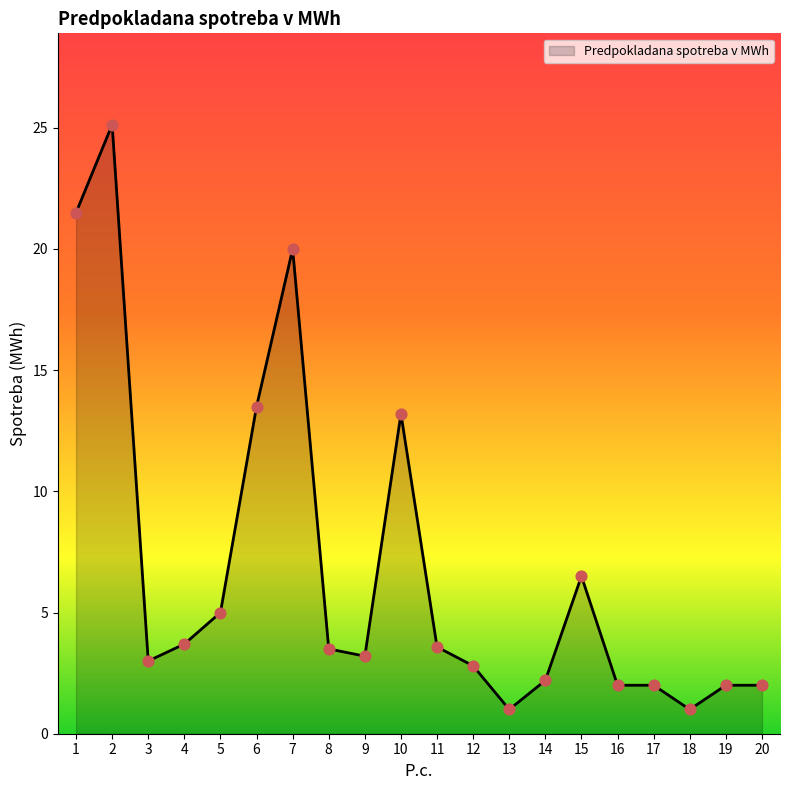

What is the ratio of the value at 19 to the value at 7?

0.1